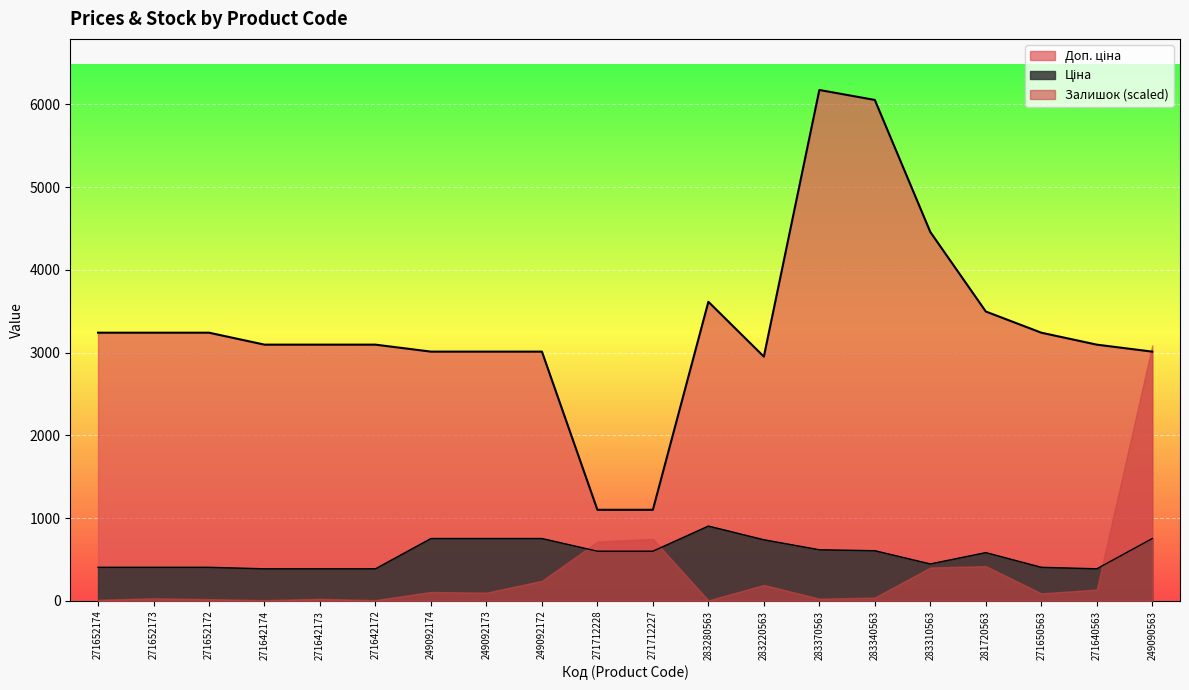

Is it true that Доп. ціна equals 3096.2 at 271640563?

True